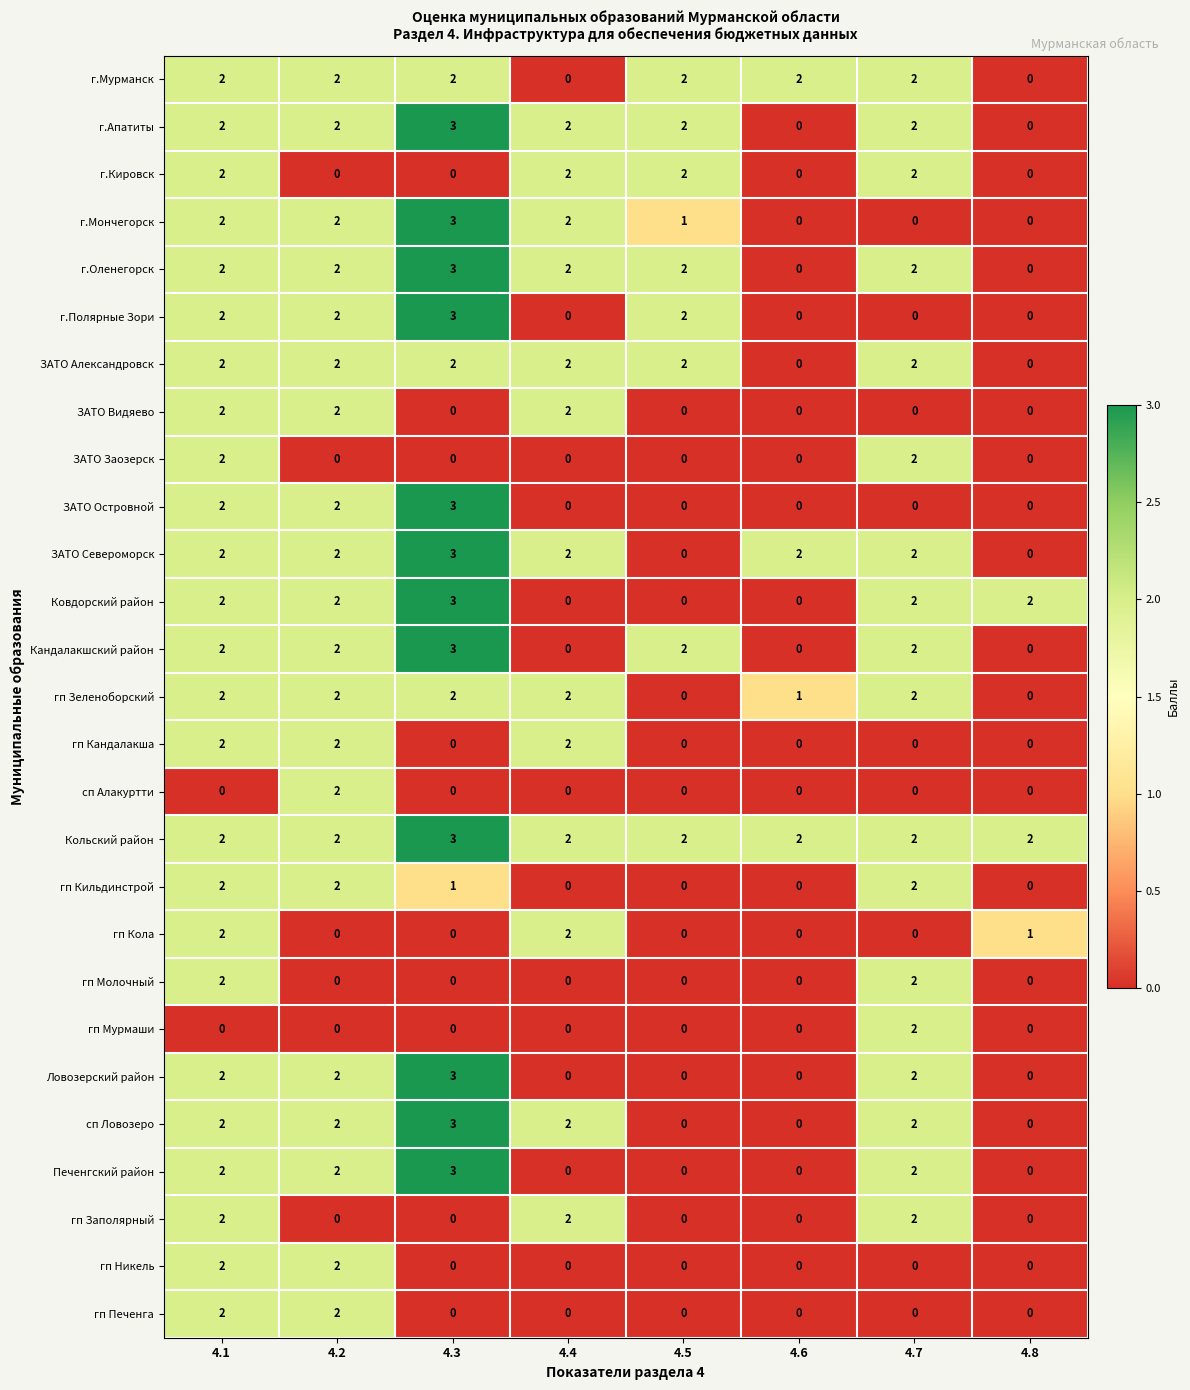

What is the sum of all г.Оленегорск values?

13